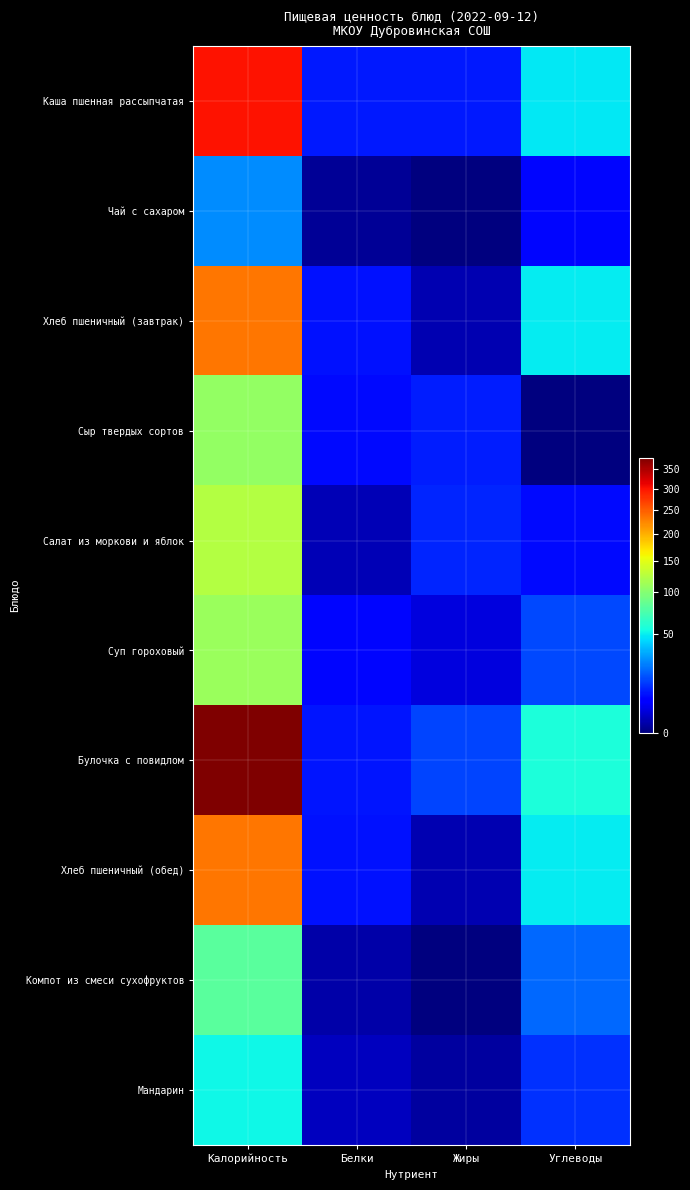

At which category is the sum across all series the highest?

Калорийность